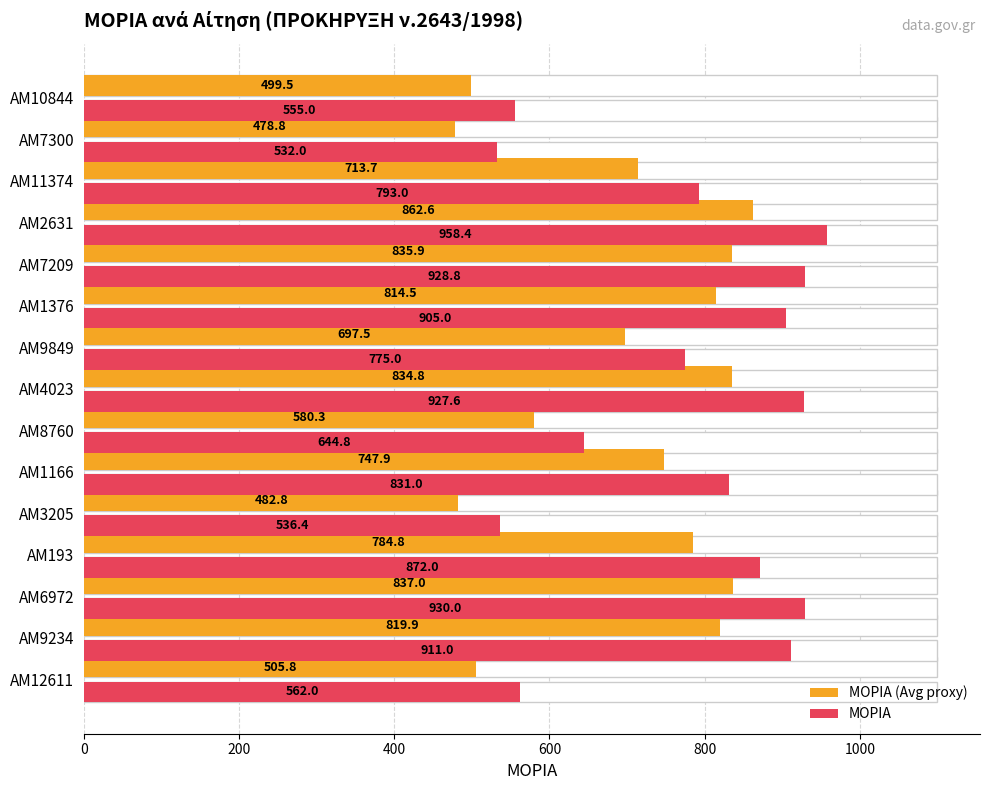

Rank the series by their average value, from highest to lowest.

ΜΟΡΙΑ, ΜΟΡΙΑ (Avg proxy)